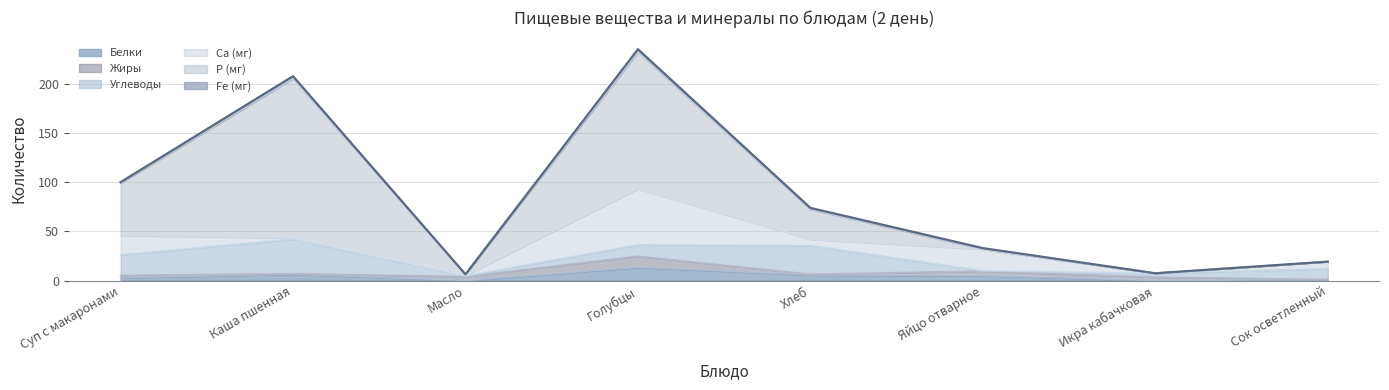

At Масло, list the series in order from smallest to largest.

Fe (мг), Белки, Ca (мг), Углеводы, P (мг), Жиры